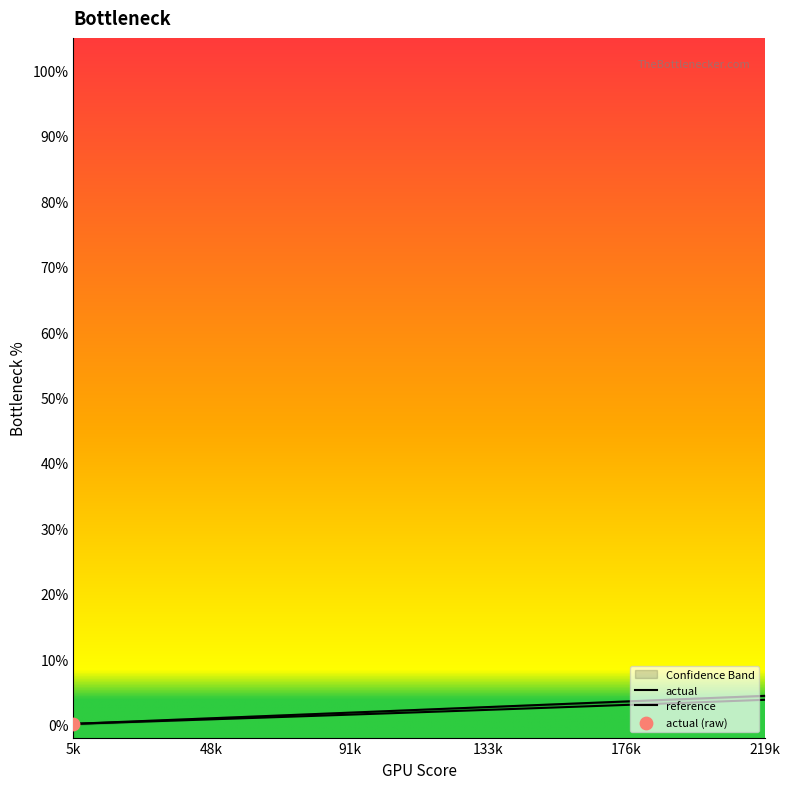

Which series has the largest total across all categories?

reference